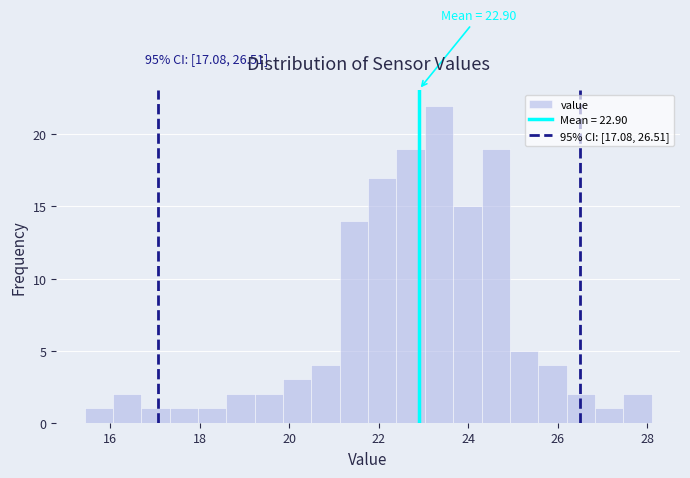

Around what value on the x-axis is the tallest bar? Give the approximate position of its centre, as read against the axis.

23.4